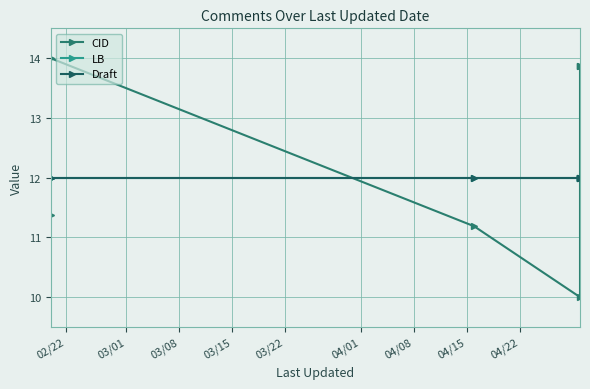

Is this an area chart (filled region under the line)?

No